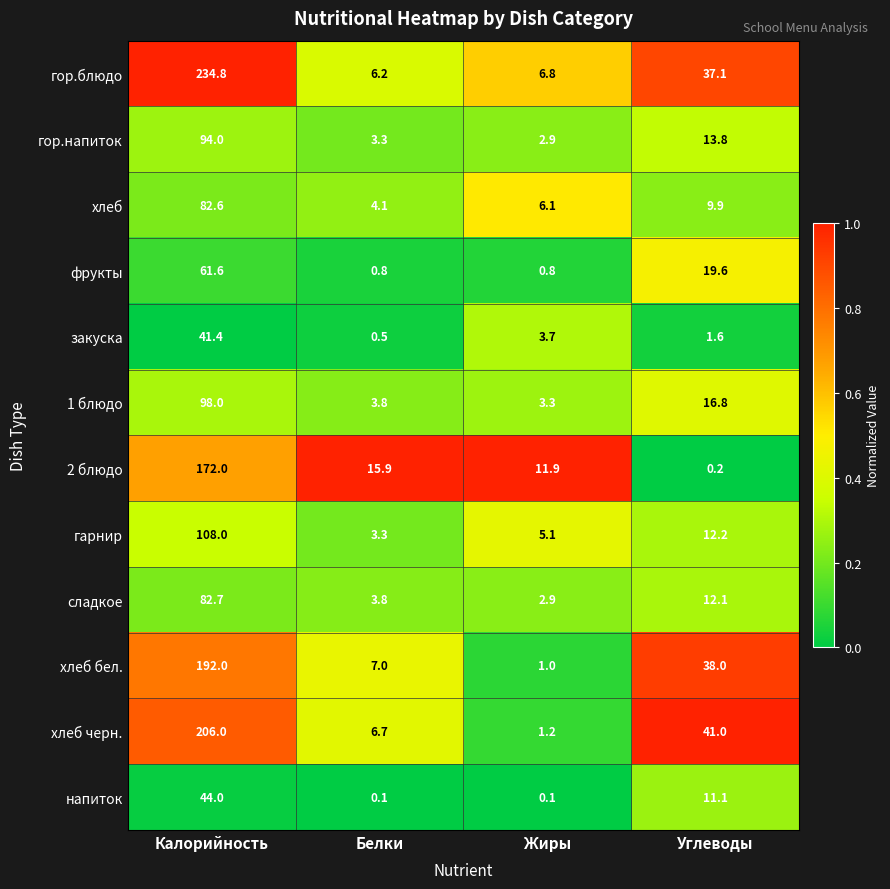

At which category is the sum across all series the highest?

Калорийность